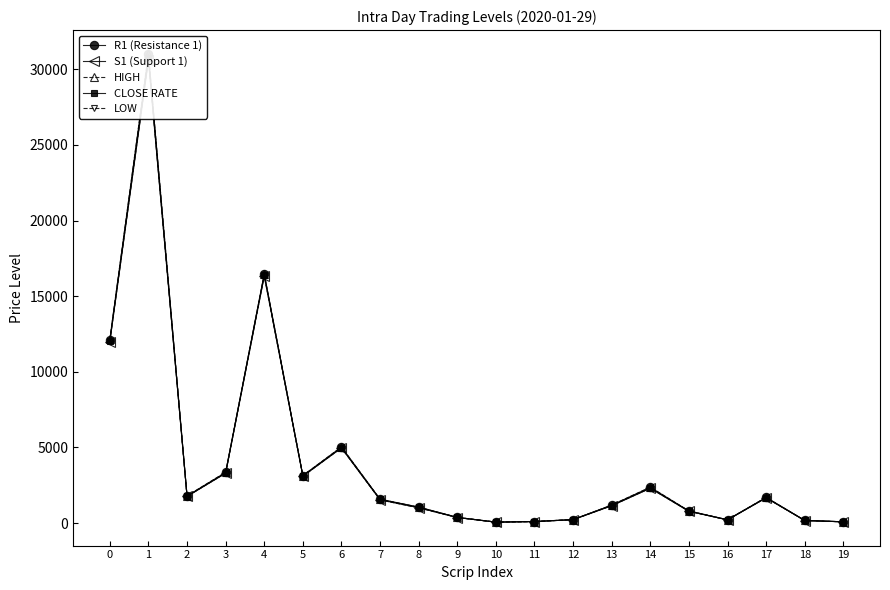

Between 0 and 11, which series saw the biggest shift?

HIGH